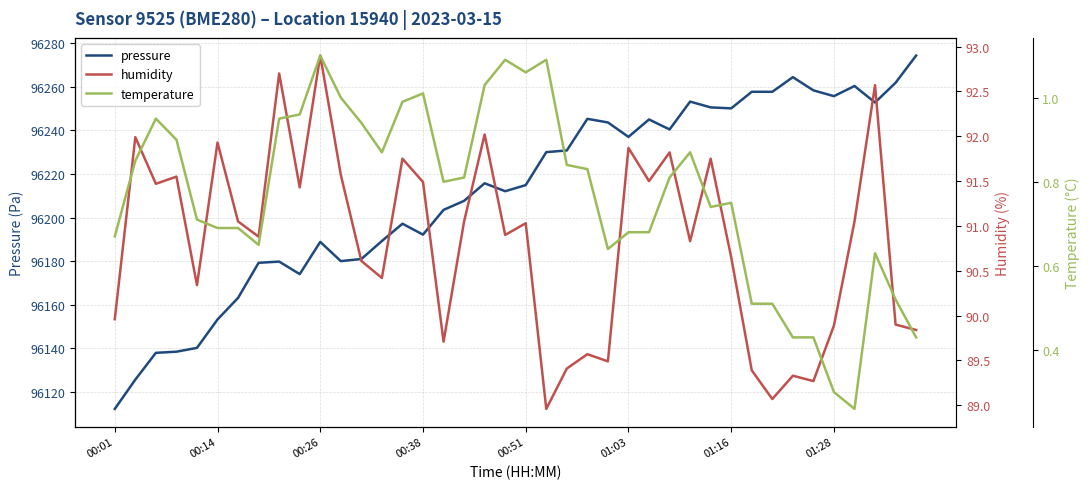

Which has a higher value, 32 or 37?

32